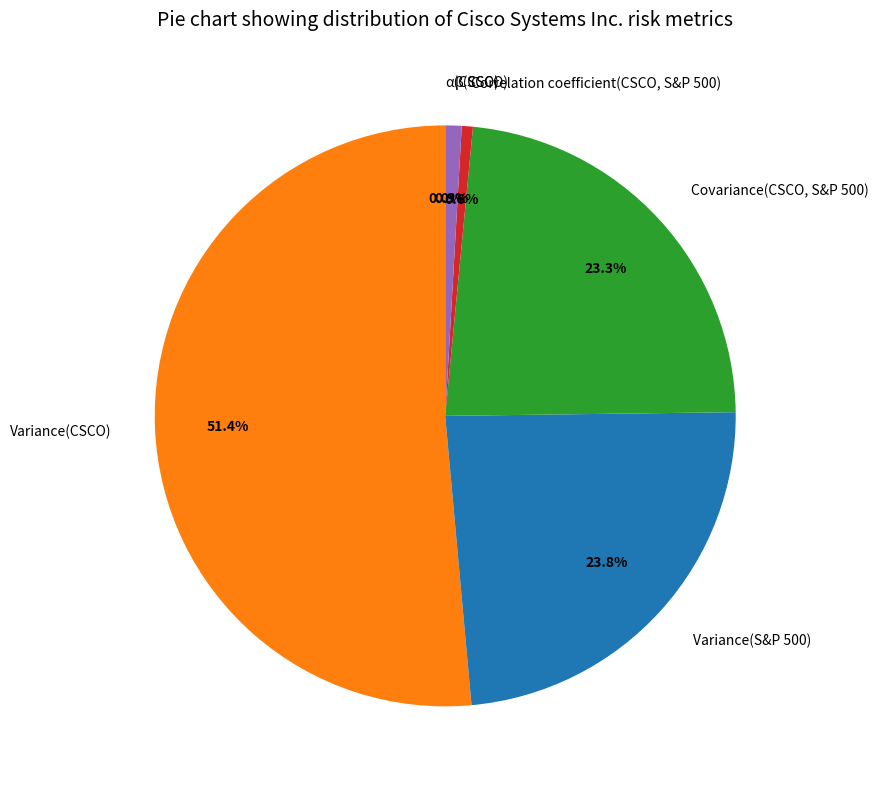

Which slice is the largest?

Variance(CSCO)